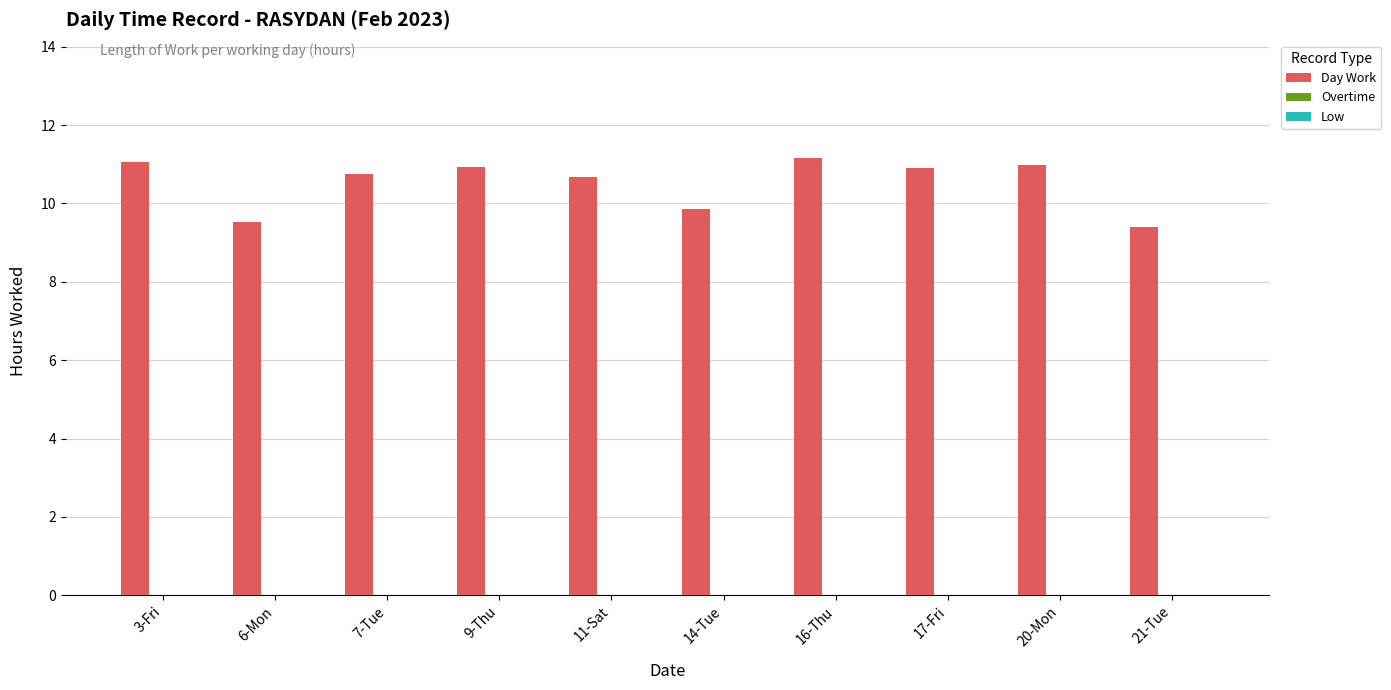

Are the bars horizontal?

No